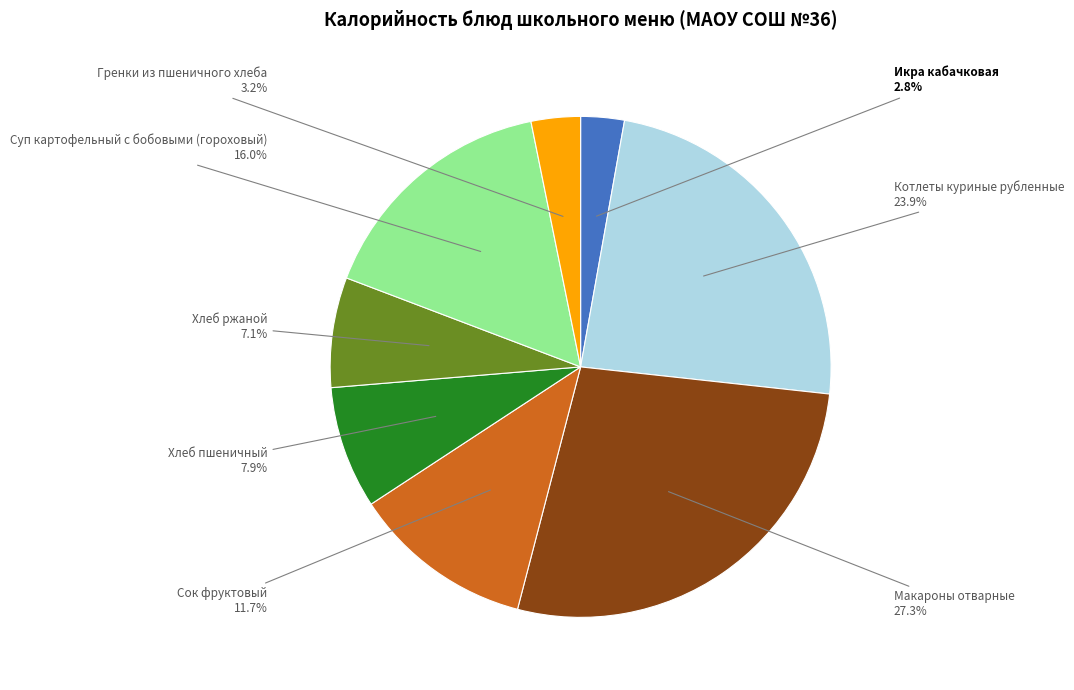

True or false: Сок фруктовый accounts for 1% of the total.

False